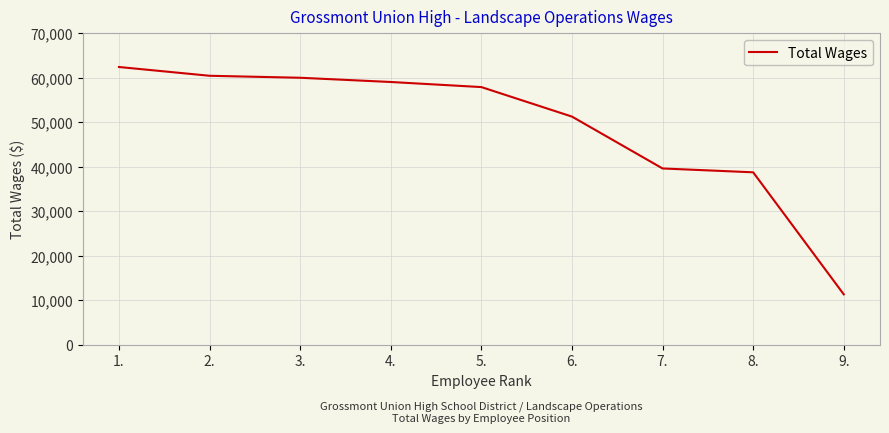

What is the greatest value displayed?

62451